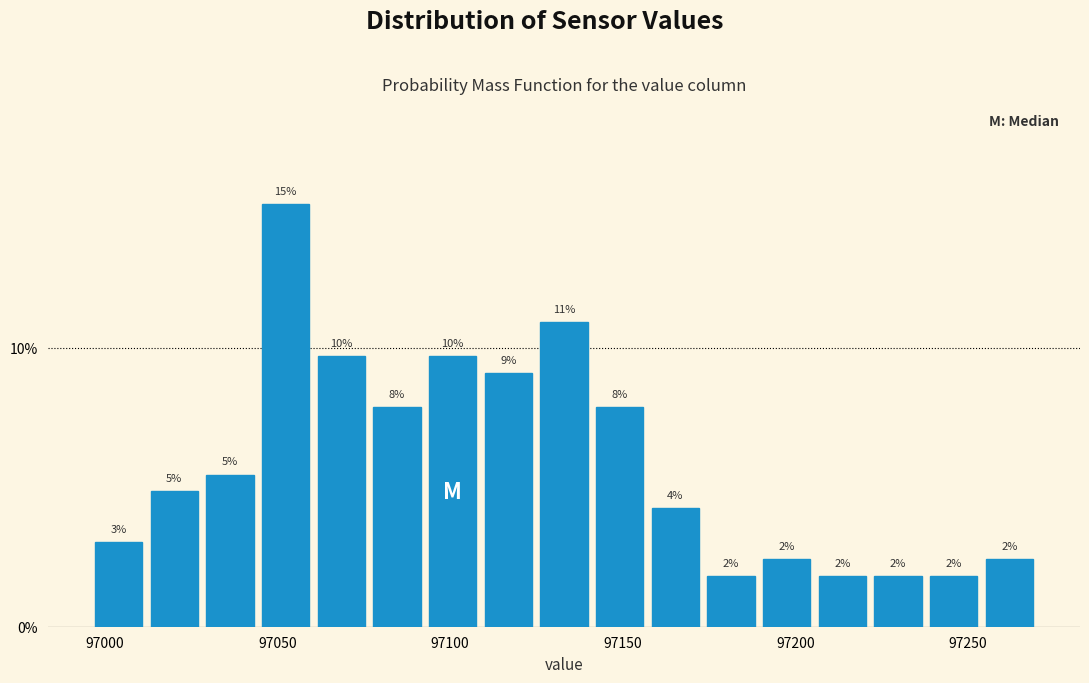

Read against the x-axis, roughly where is the centre of the tallest bar?

97050